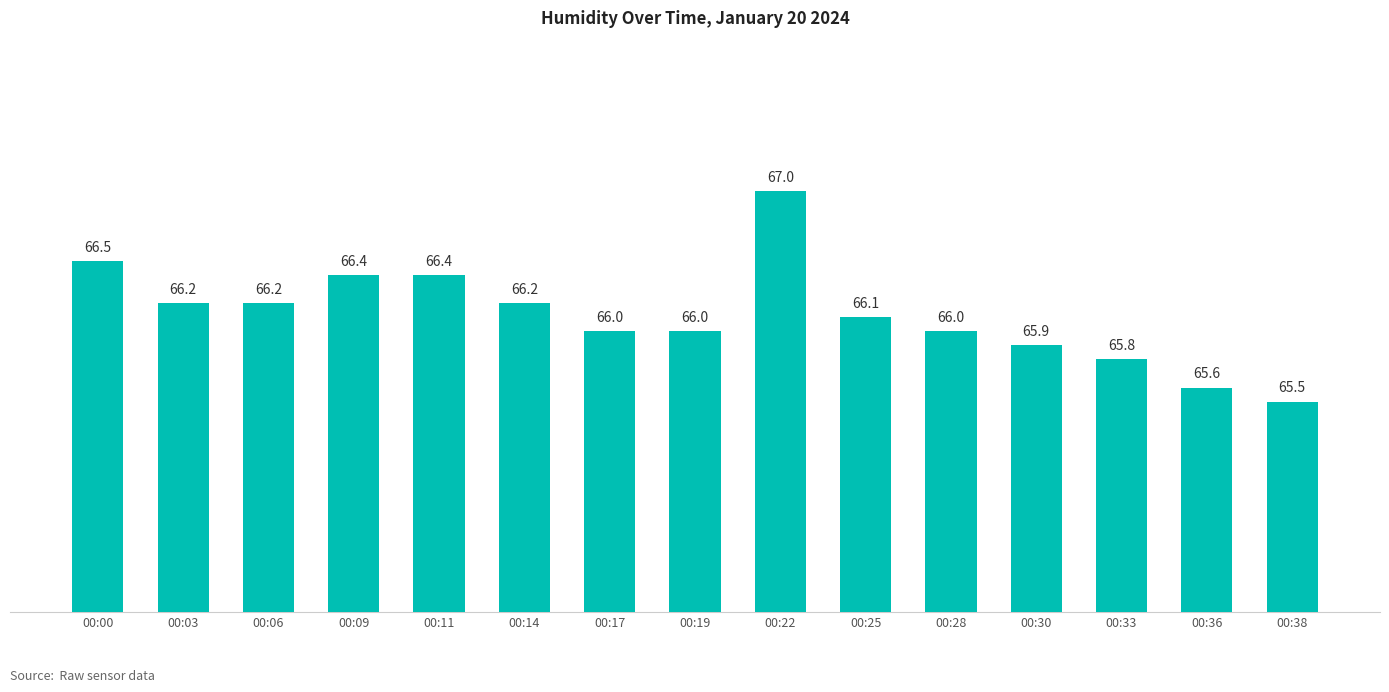

At which category does the chart reach its peak across all series?

00:22